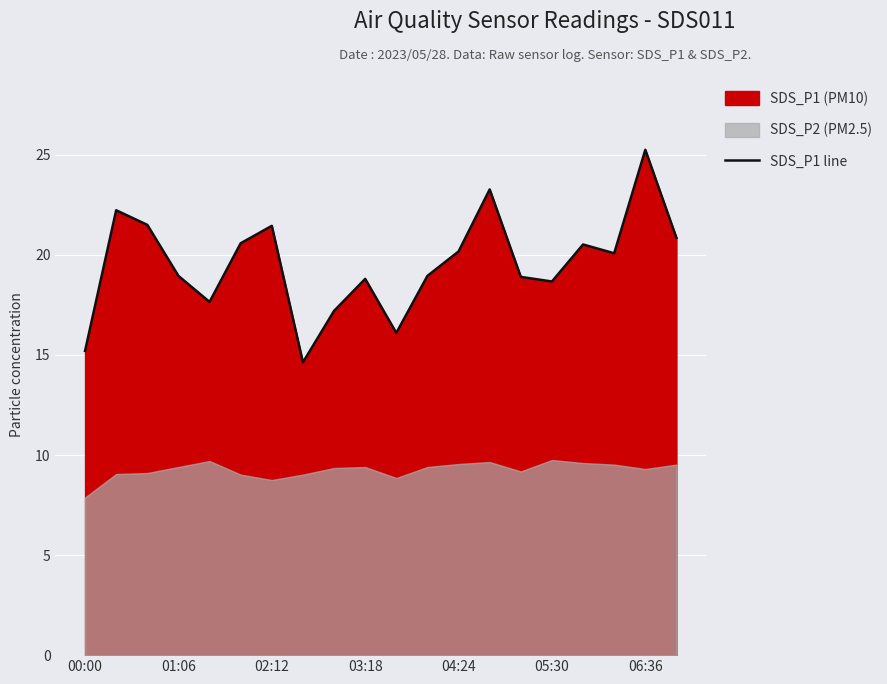

What is the difference between the second highest and second lowest values?

8.1